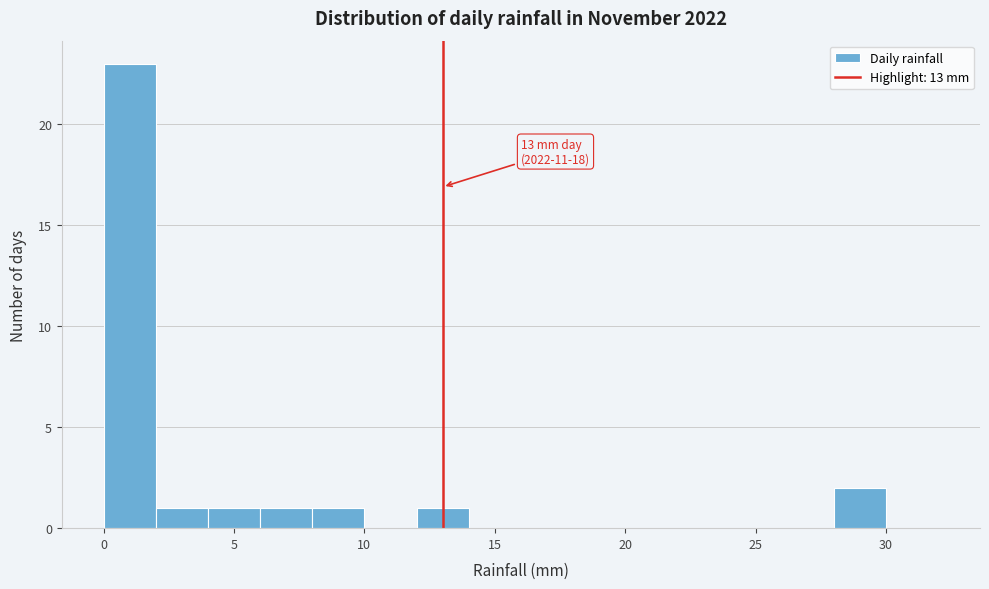

Over which range of the x-axis is the bar tallest?

0 to 2